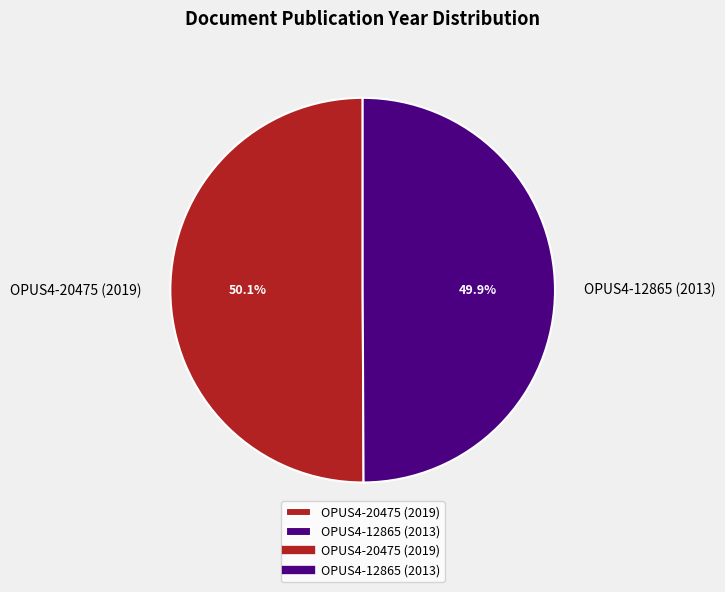

How much of the chart is everything except OPUS4-20475 (2019)?

49.9%